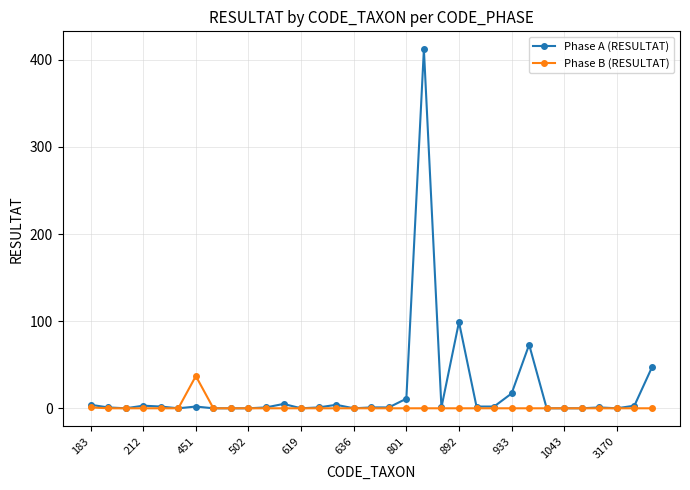

What are all the series names shown in the legend?

Phase A (RESULTAT), Phase B (RESULTAT)